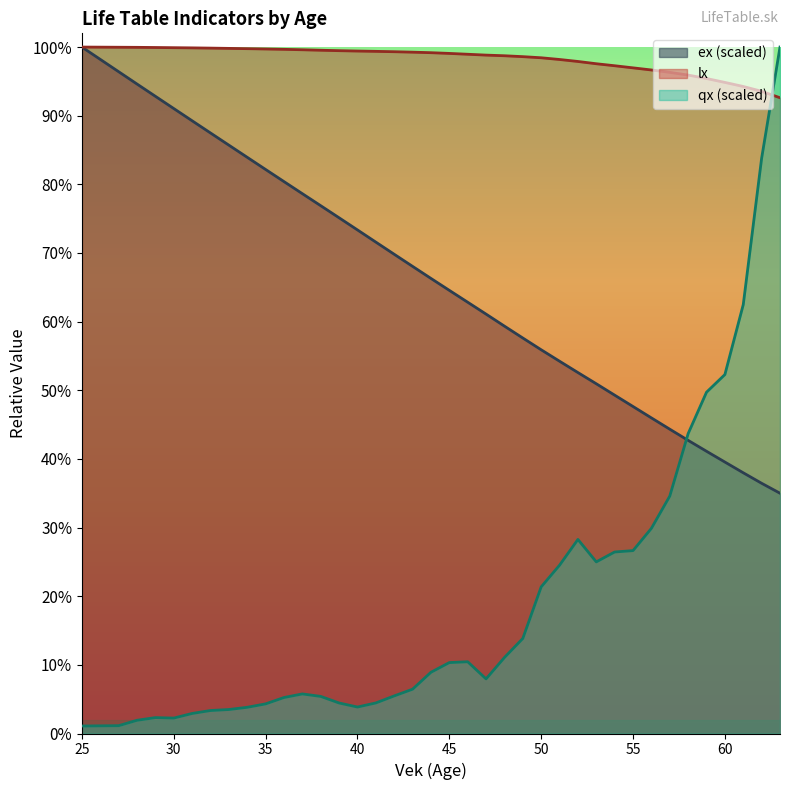

How many values are below 98978?

19